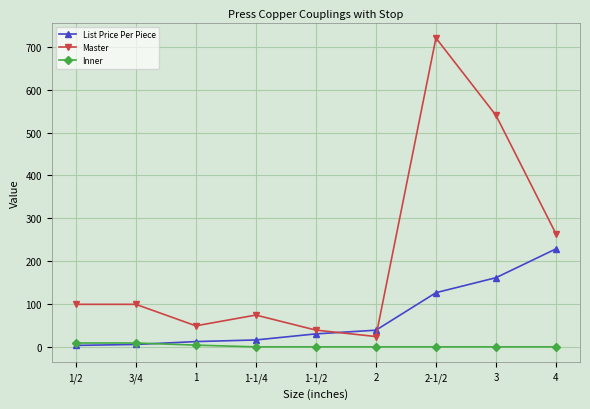

Which series has the largest total across all categories?

Master